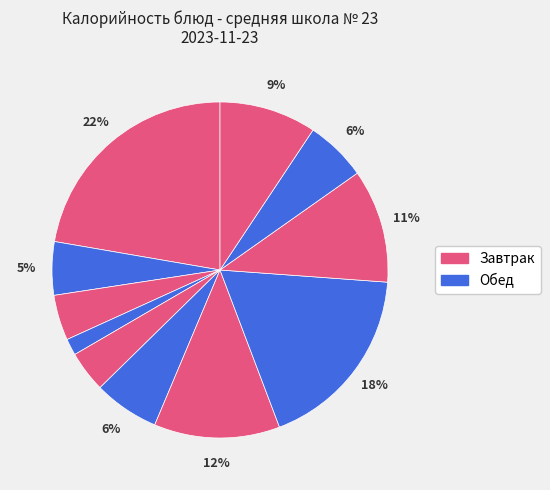

How many segments does this pie chart have?

11